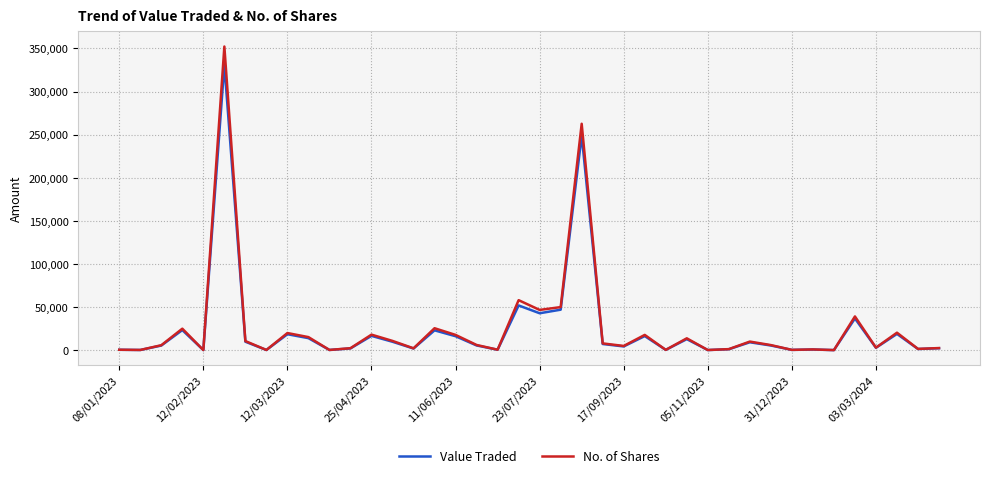

What is the greatest value displayed?

352206